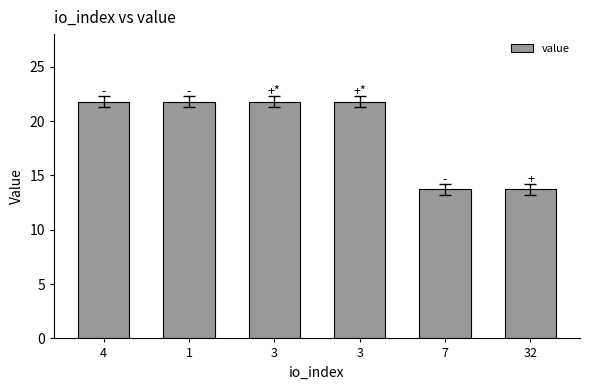

Count the number of values greater than 21.

4